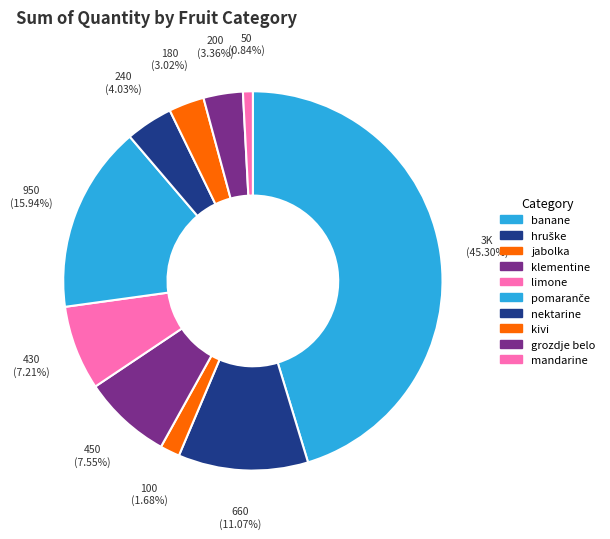

To the nearest percent, what is the difference between the nektarine and mandarine slice percentages?

3%